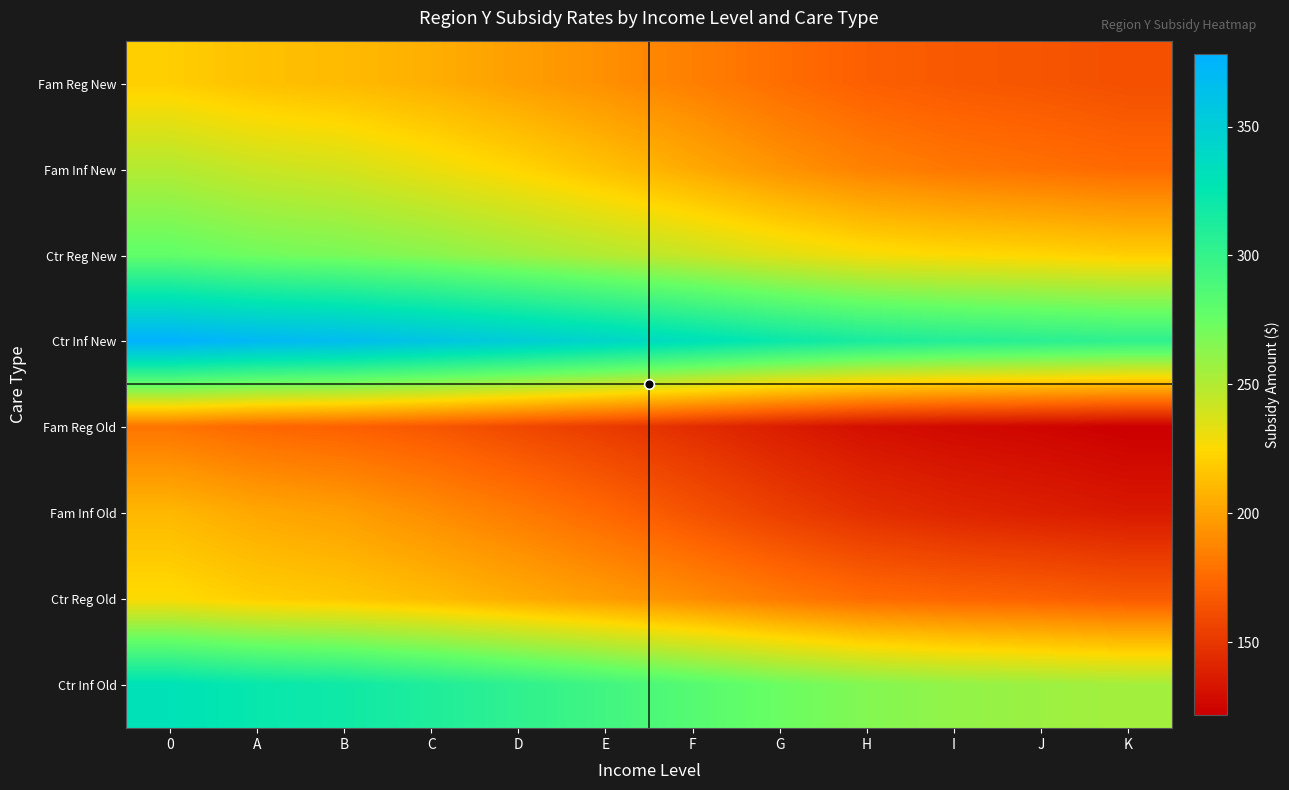

Rank the series by their maximum value, from lowest to highest.

Fam Reg Old, Fam Inf Old, Fam Reg New, Ctr Reg Old, Fam Inf New, Ctr Reg New, Ctr Inf Old, Ctr Inf New